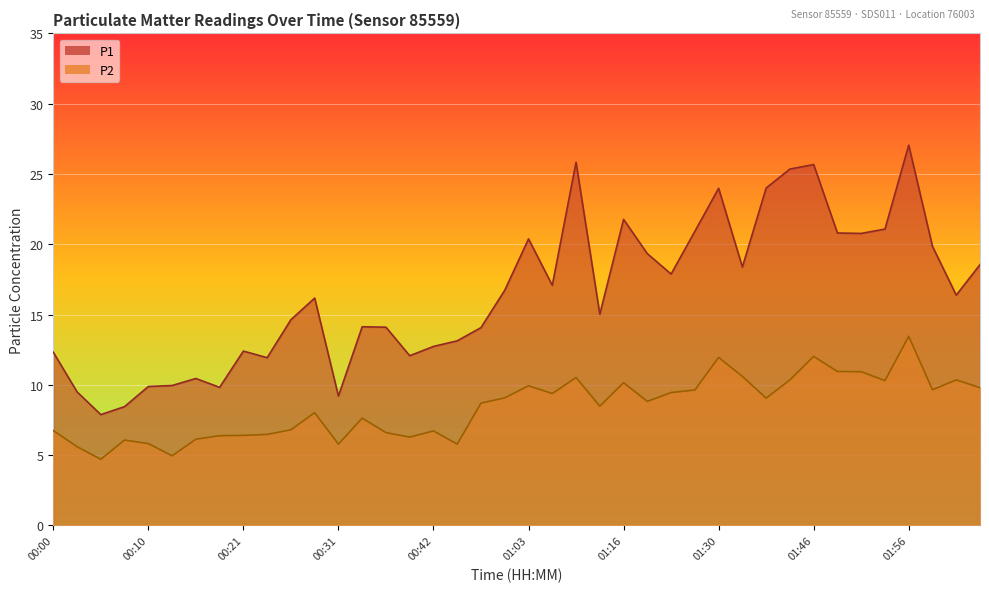

At which label does P1 reach its minimum?

00:05